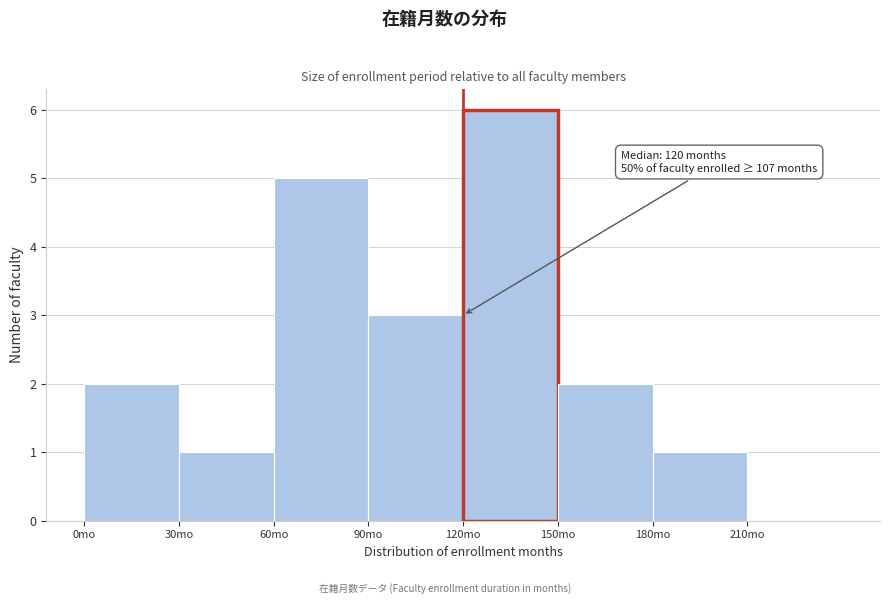

Which range on the x-axis has the tallest bar?

120 to 150